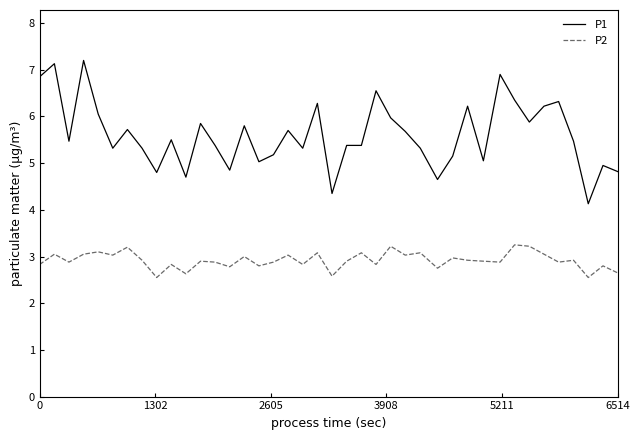

What is the lowest value of the P1 series?

4.1